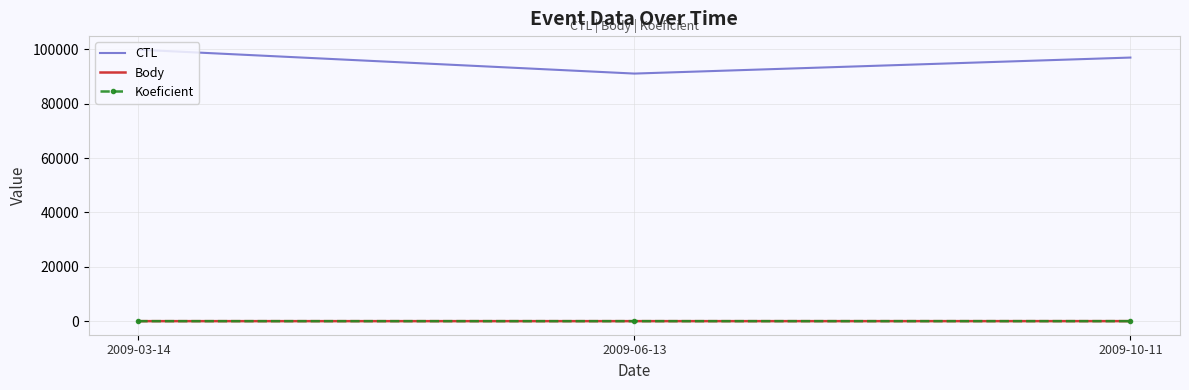

Which series has the largest total across all categories?

CTL